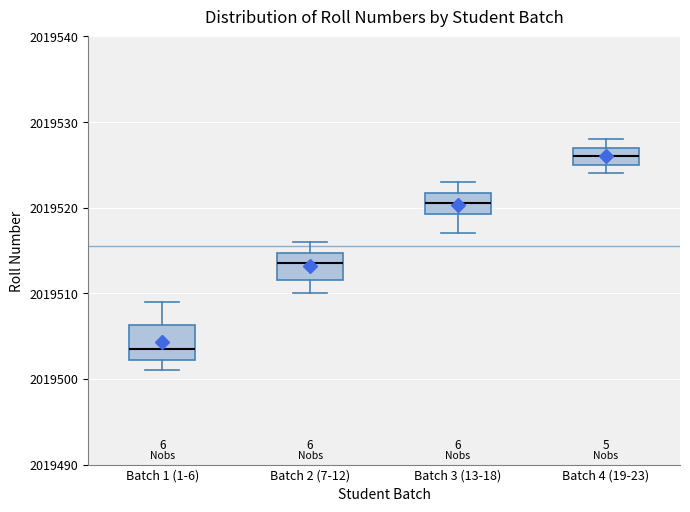

Reading left to right, read every box against the y-axis: the position of its median line, the range the box covers, and the ends of its whiskers. The values are not printed on the chart, so give them approximately, as read against the axis.

Batch 1 (1-6): median 2019504, box 2019502 to 2019506, whiskers 2019501 to 2019509
Batch 2 (7-12): median 2019514, box 2019512 to 2019515, whiskers 2019510 to 2019516
Batch 3 (13-18): median 2019521, box 2019519 to 2019522, whiskers 2019517 to 2019523
Batch 4 (19-23): median 2019526, box 2019525 to 2019527, whiskers 2019524 to 2019528